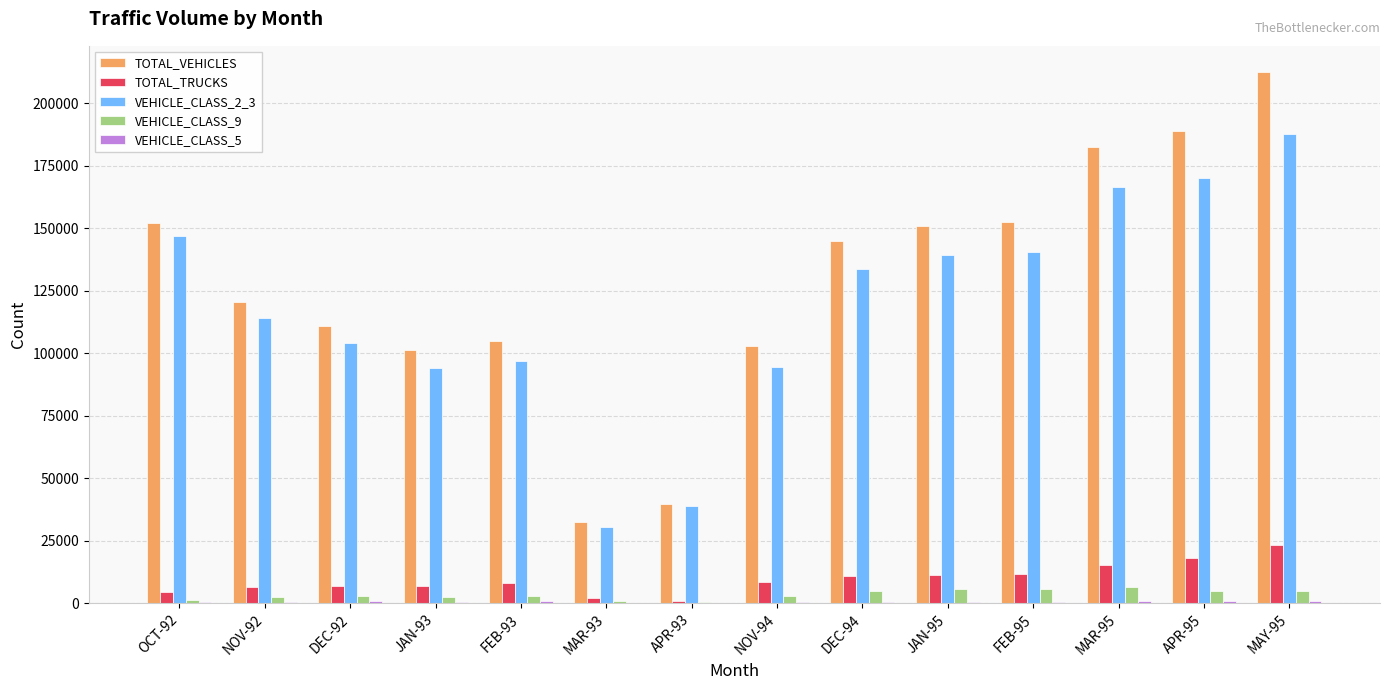

The value of VEHICLE_CLASS_2_3 at OCT-92 is 146947. True or false?

True